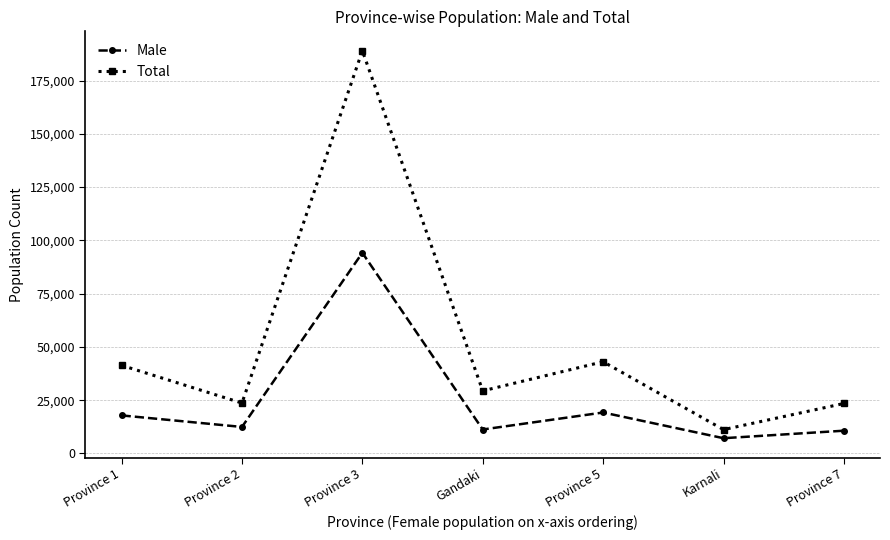

True or false: Male and Total intersect in this chart.

False